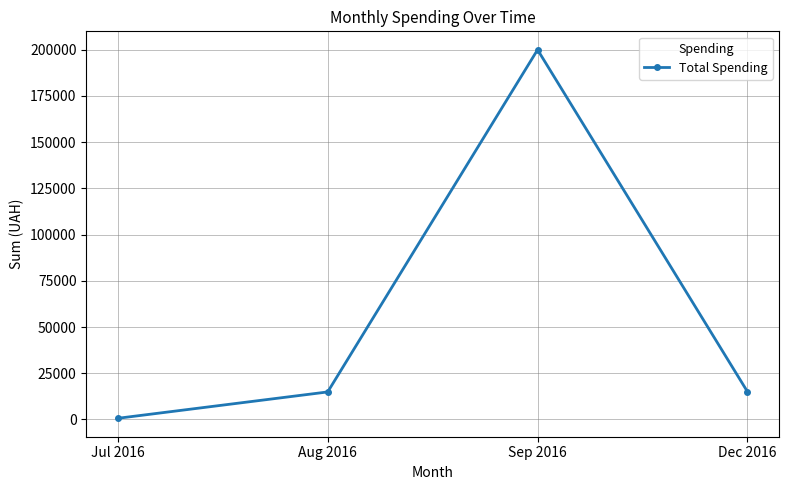

Which label corresponds to the smallest value in the chart?

Jul 2016